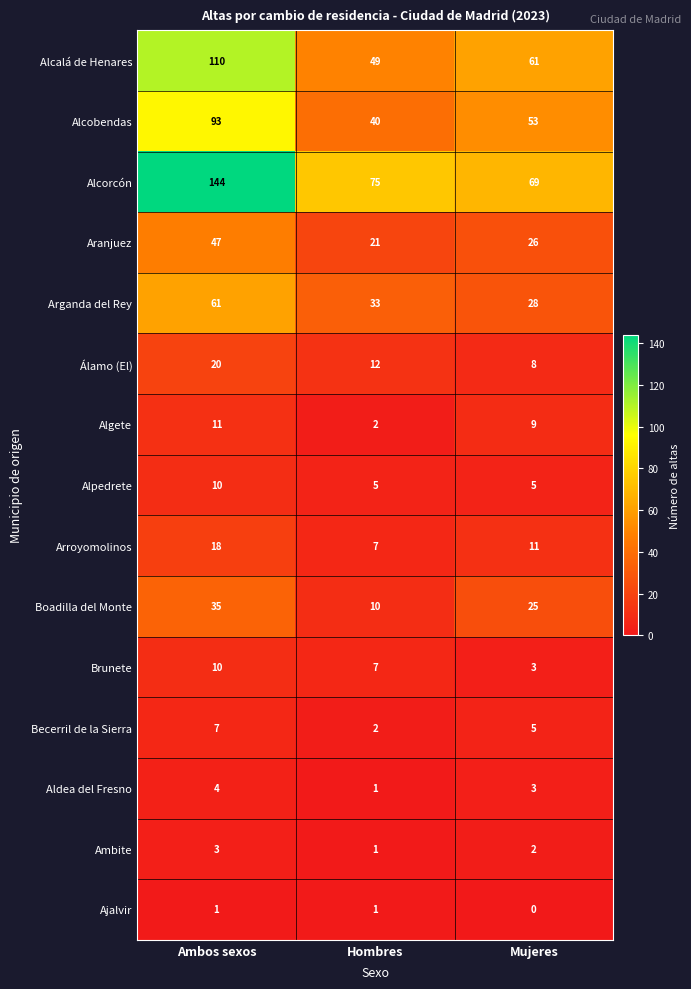

At which category does the chart reach its minimum across all series?

Mujeres